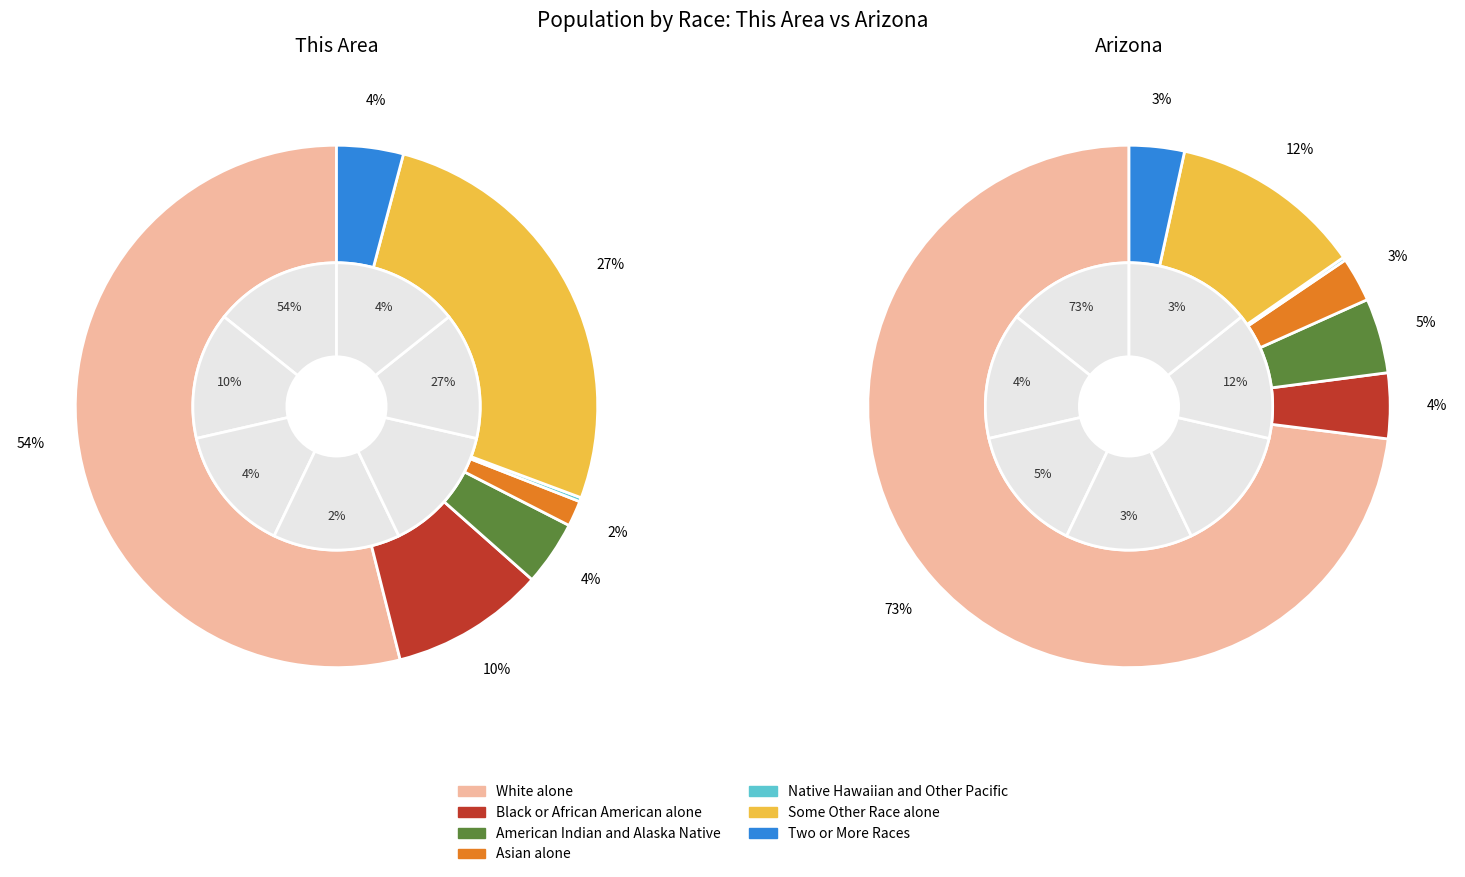

Which series has the widest spread of values?

Arizona